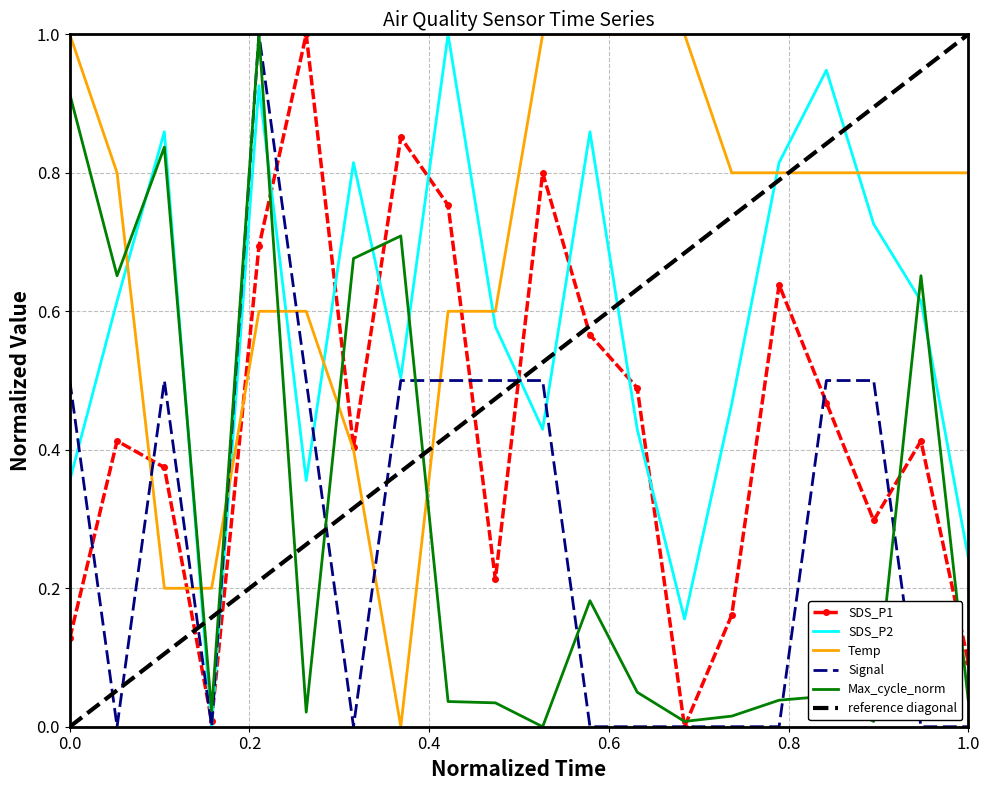

List the series in order of their peak value, highest first.

SDS_P1, SDS_P2, Temp, Signal, Max_cycle_norm